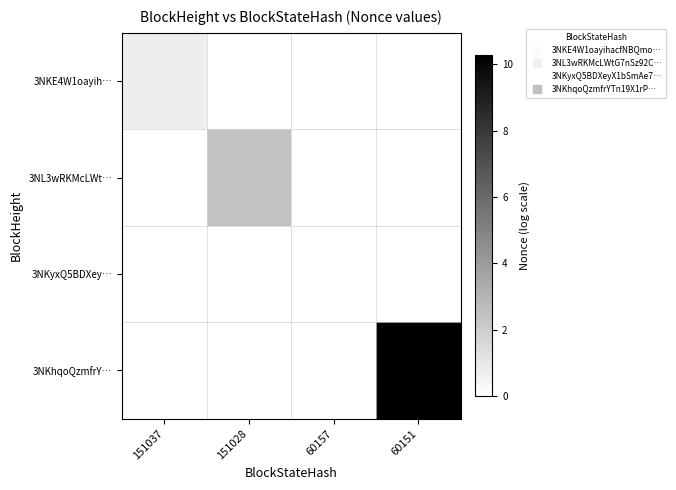

What is the total value across all series at 60151?

10.3